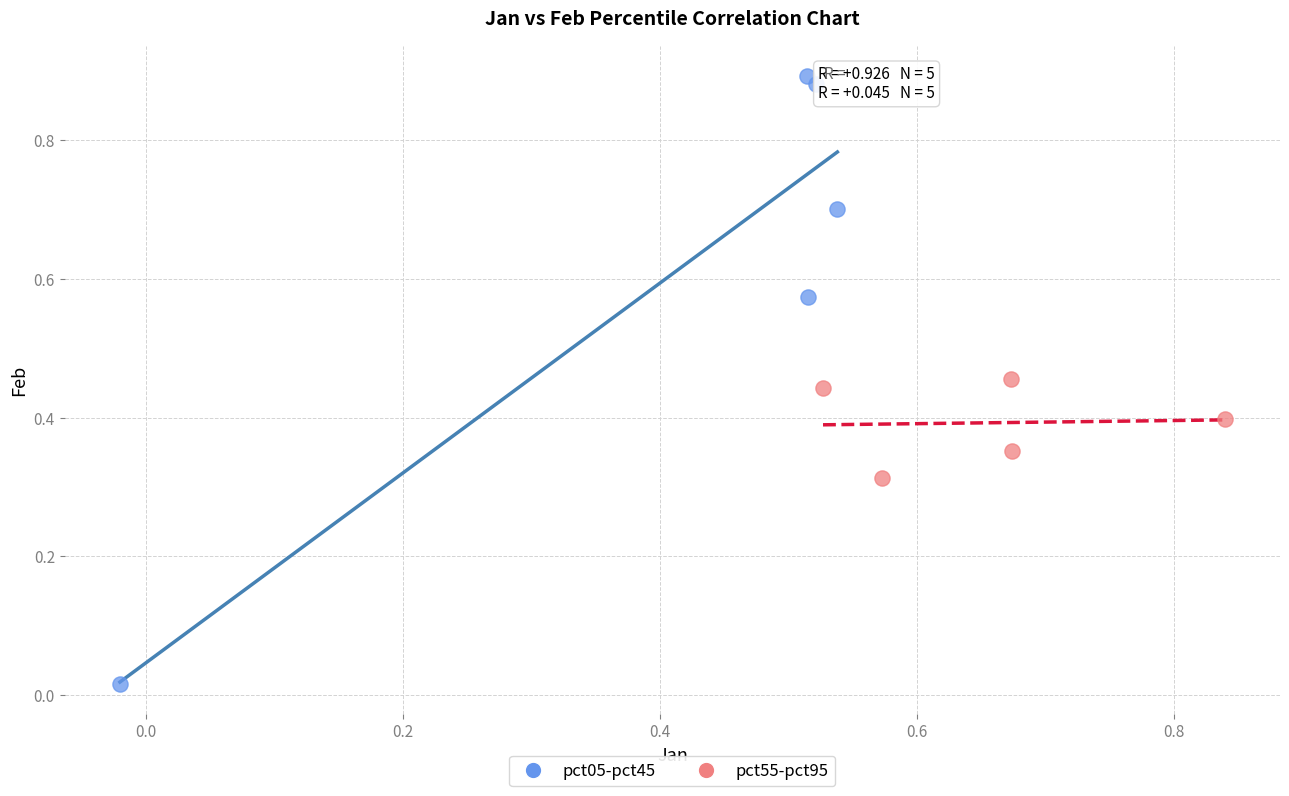

What are all the series names shown in the legend?

pct05-pct45, pct55-pct95